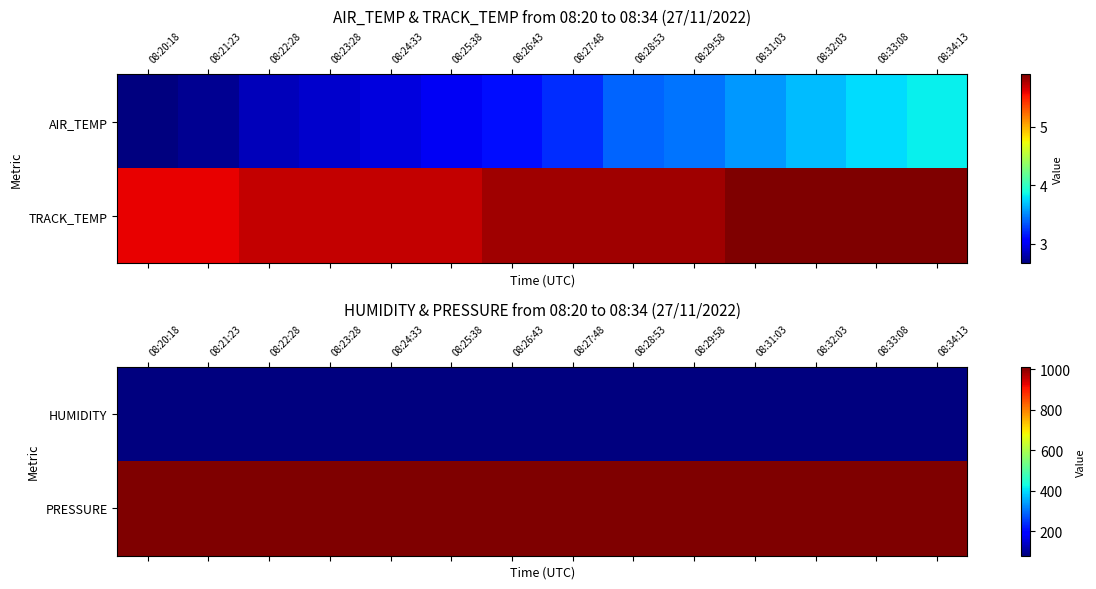

What is the spread (max minus min) of values at 08:34:13?

930.8